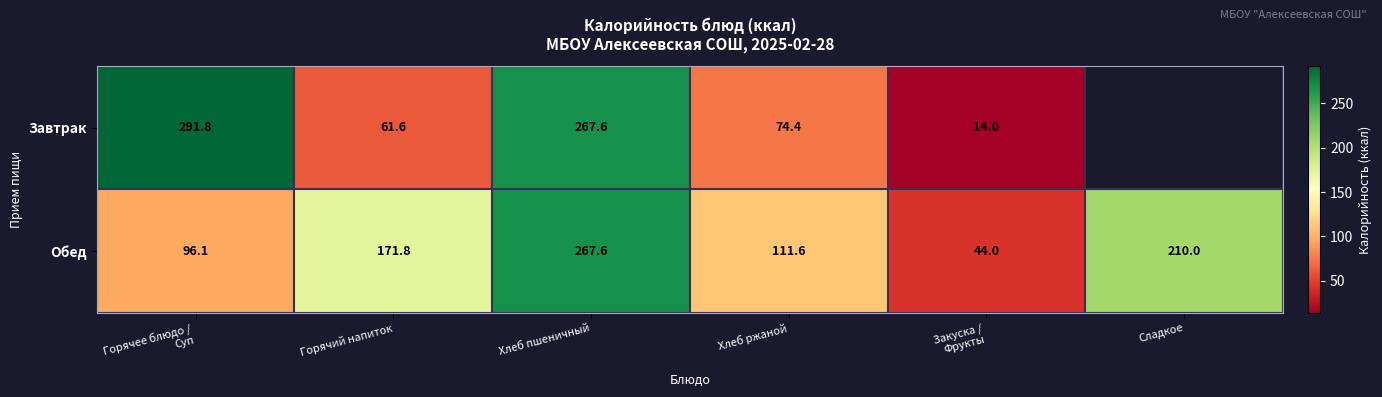

Between Сладкое and Хлеб ржаной, which is larger?

Хлеб ржаной